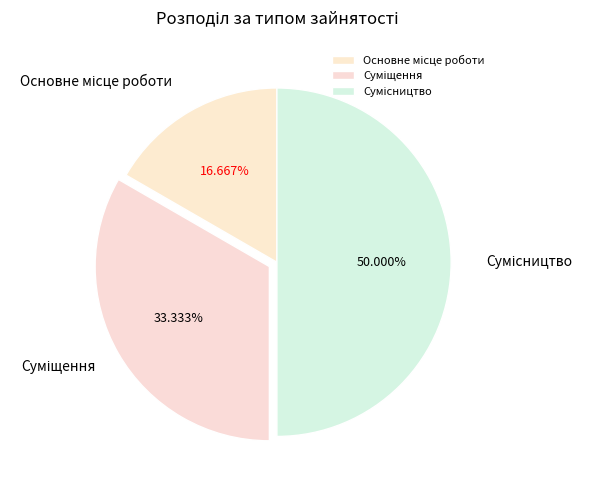

Combined, what portion of the pie is Сумісництво and Суміщення?

83.3%